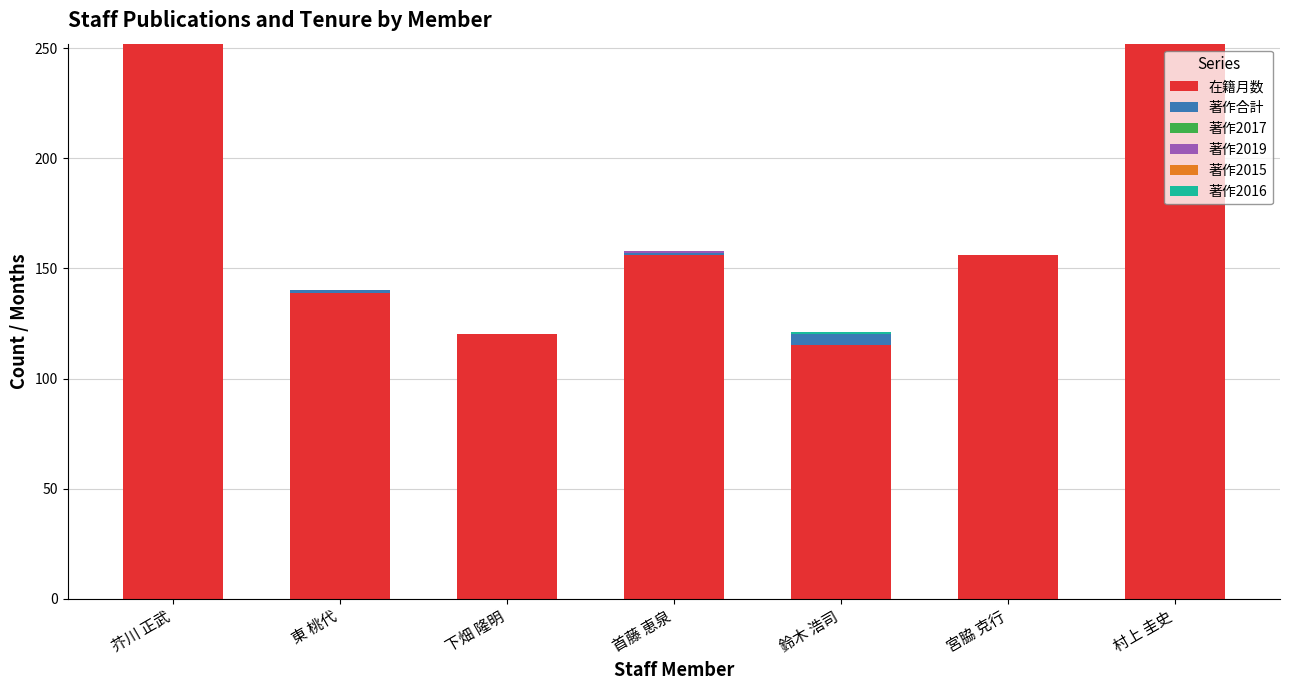

What is the total value across all series at 芥川 正武?

252